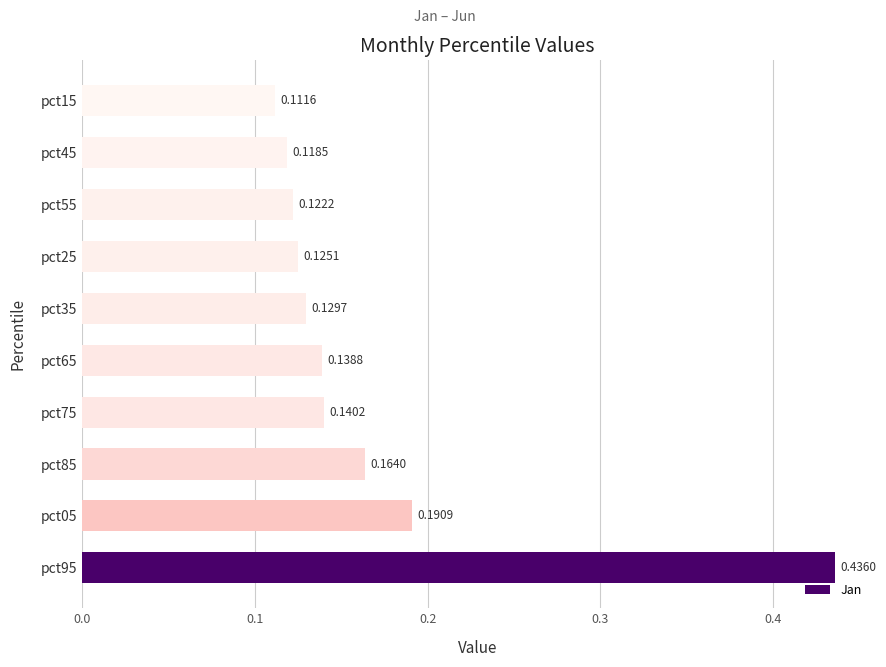

What is the sum of all values?

1.7